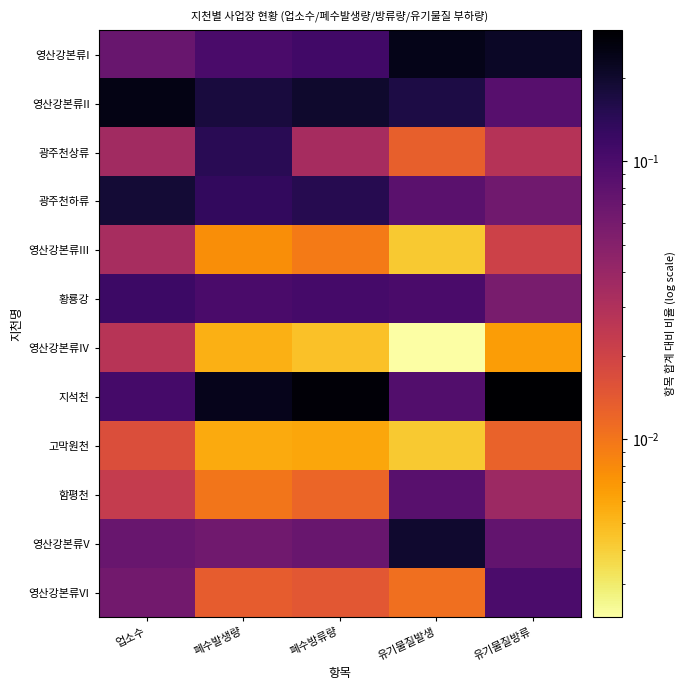

What is the difference between the highest and lowest values at 폐수방류량?

0.3